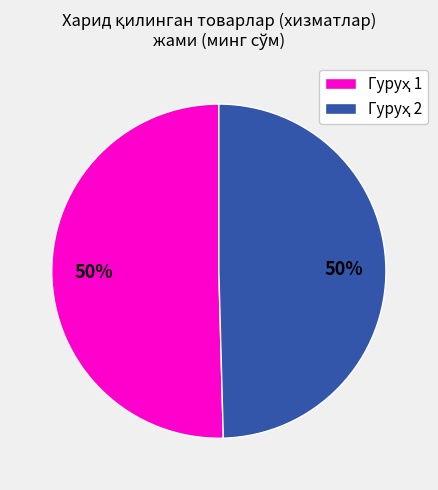

To the nearest percent, what is the average slice percentage?

50%